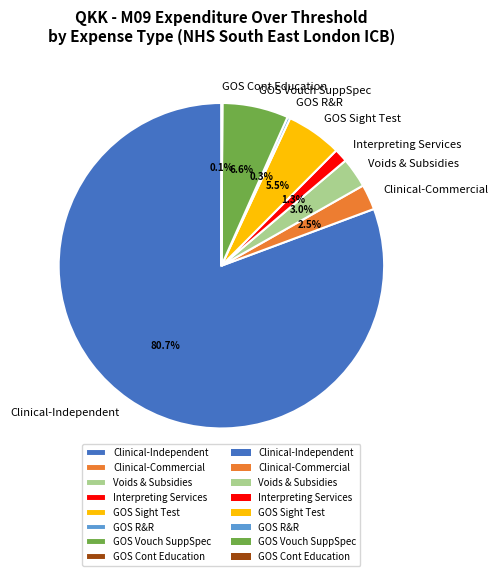

What is the ratio of the value at Clinical-Commercial to the value at GOS Vouch SuppSpec?

0.4